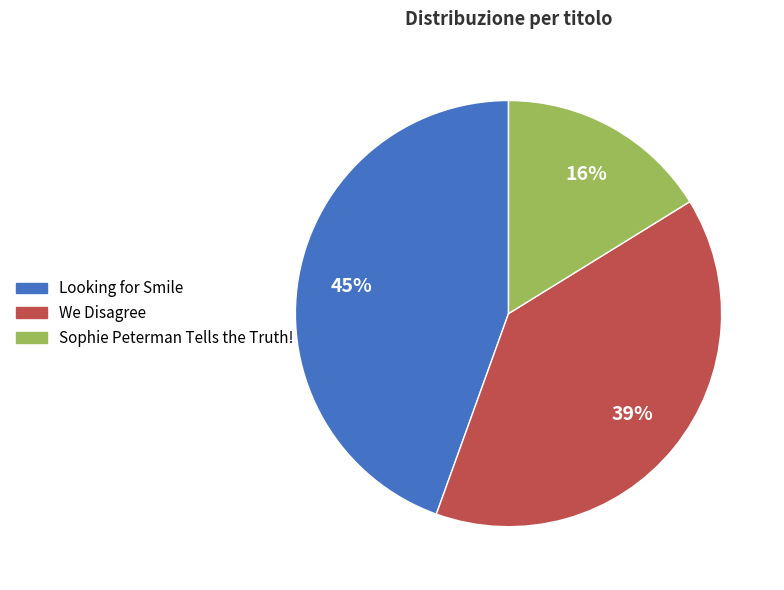

Is there any slice that represents more than half of the pie?

No